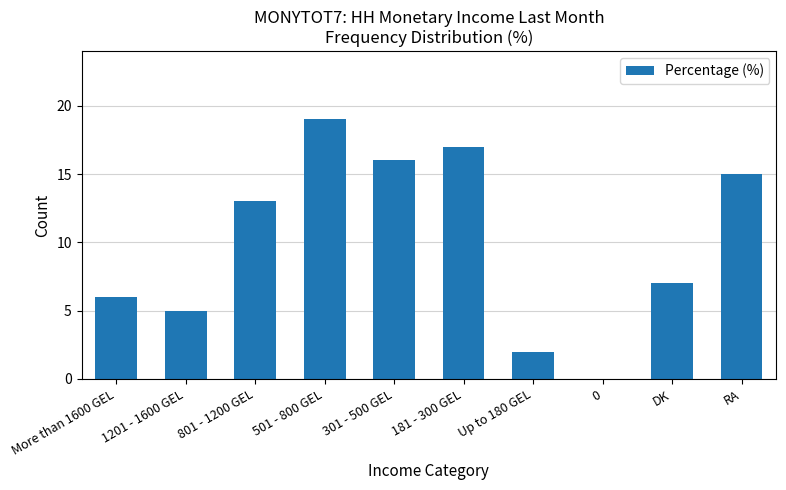

Is it true that the value at RA is 15?

True